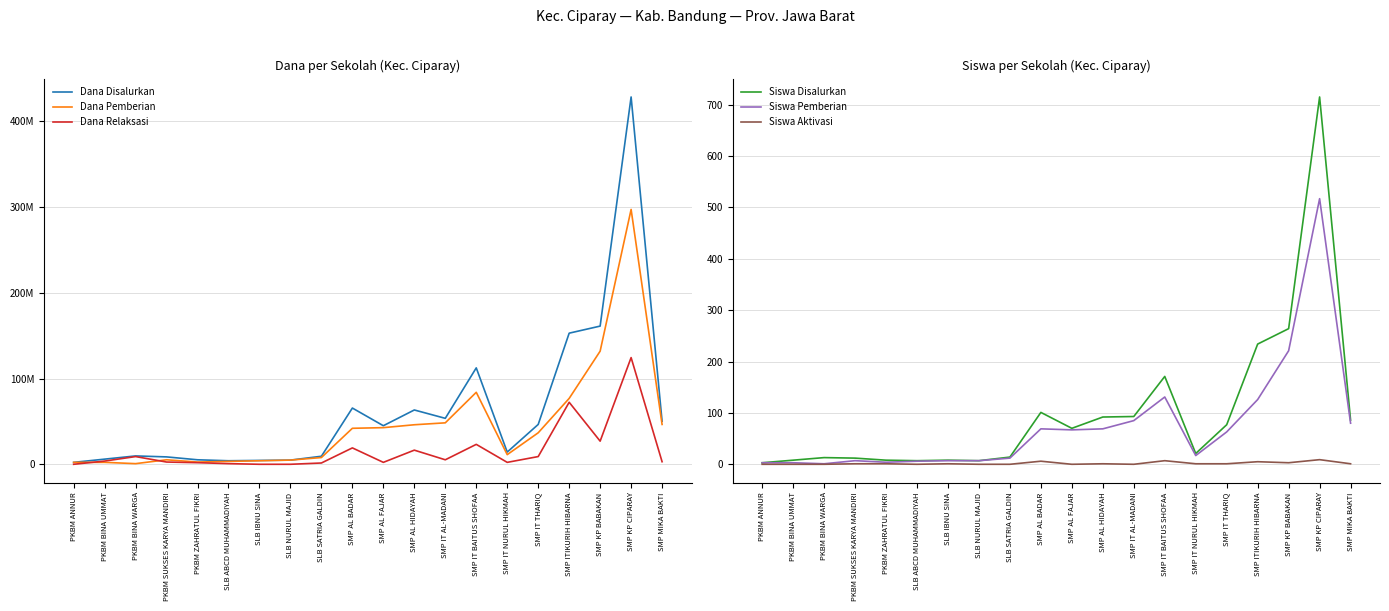

How many data points in Dana Pemberian are less than 36750000?

10